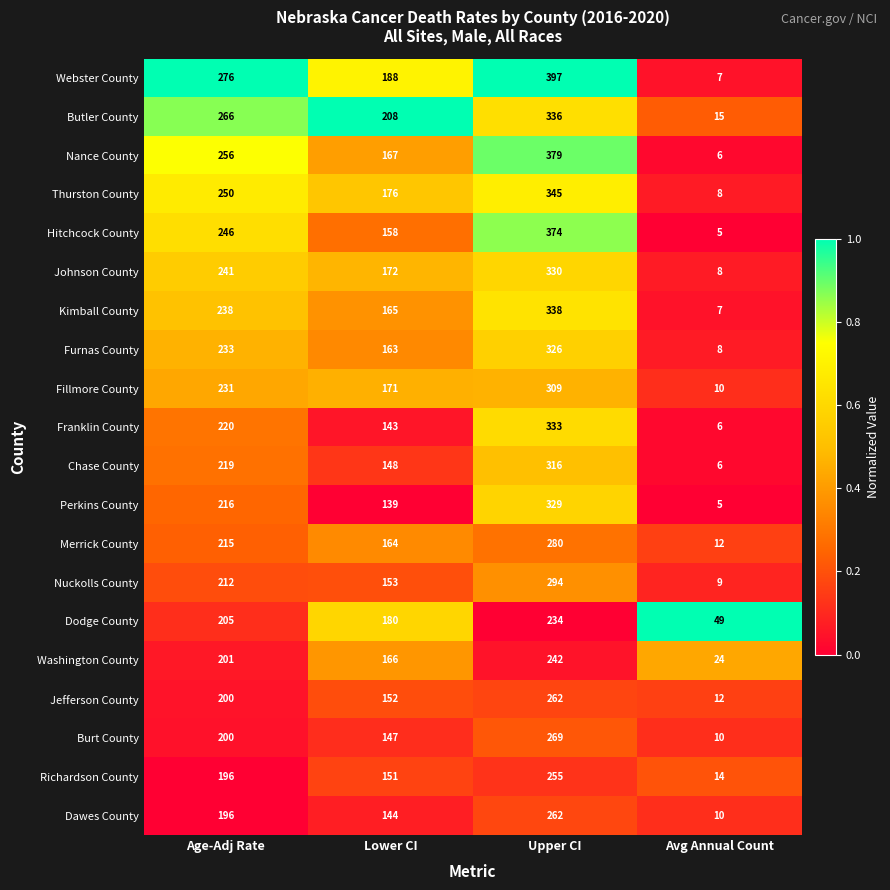

How many distinct data groups are displayed?

20